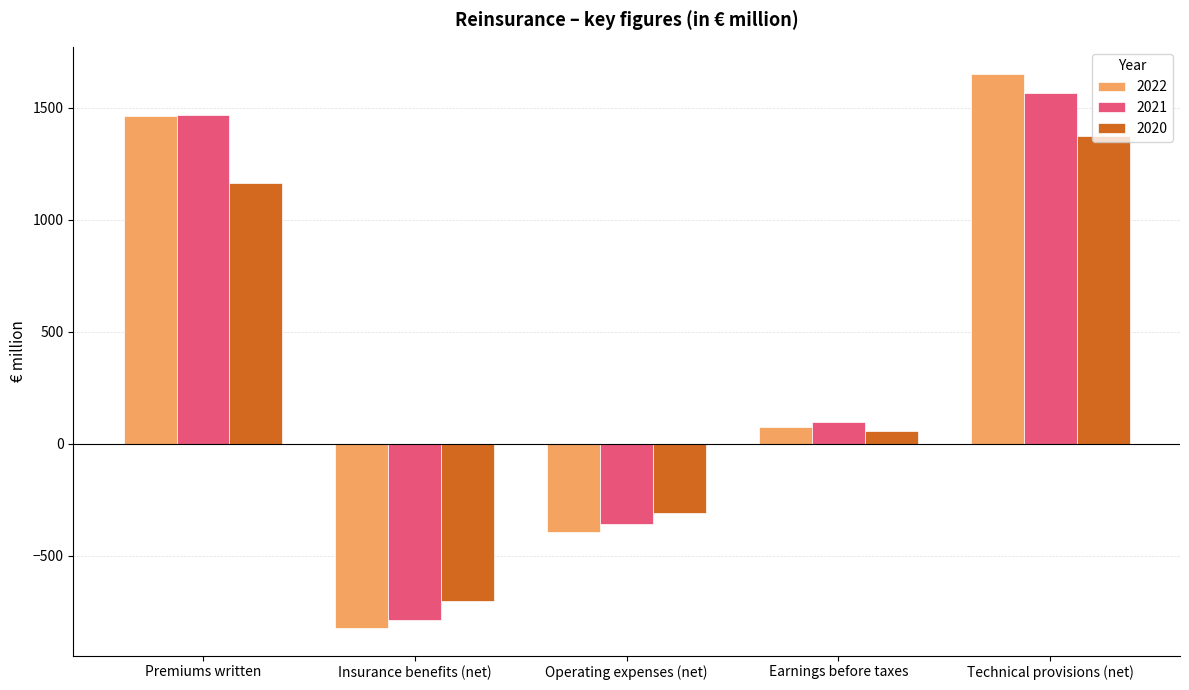

At how many categories does at least one series exceed 1415?

2